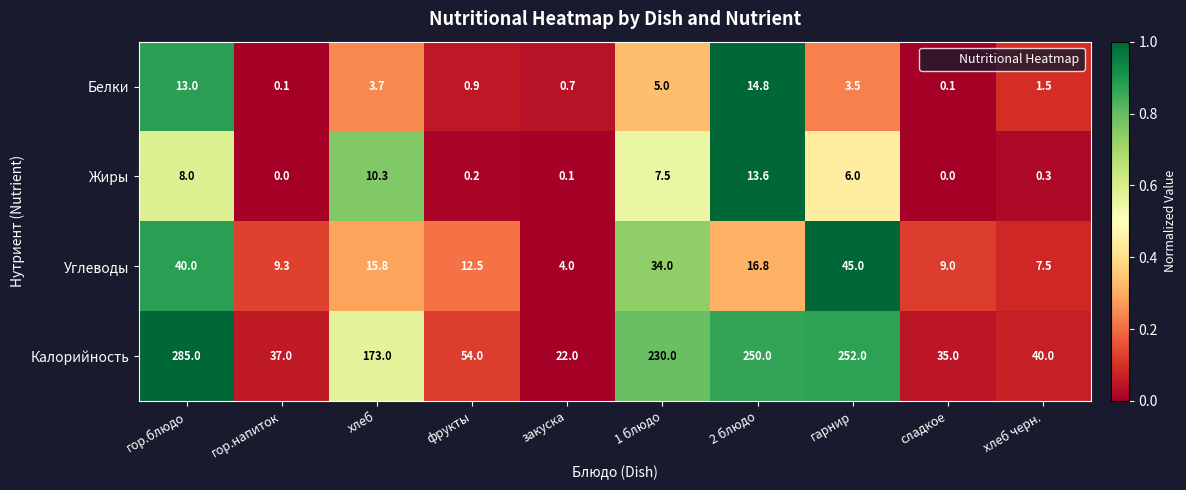

What is the difference between the maximum and minimum values in the Белки series?

14.7